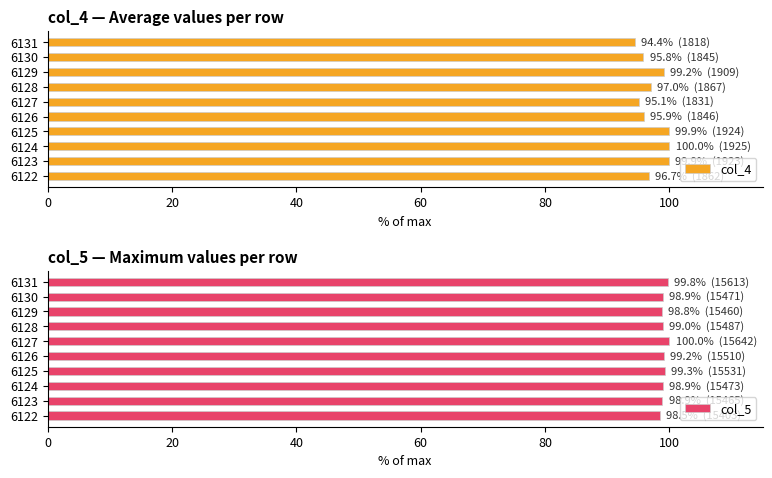

True or false: col_4 has a value of 158.7 at 6127.

False